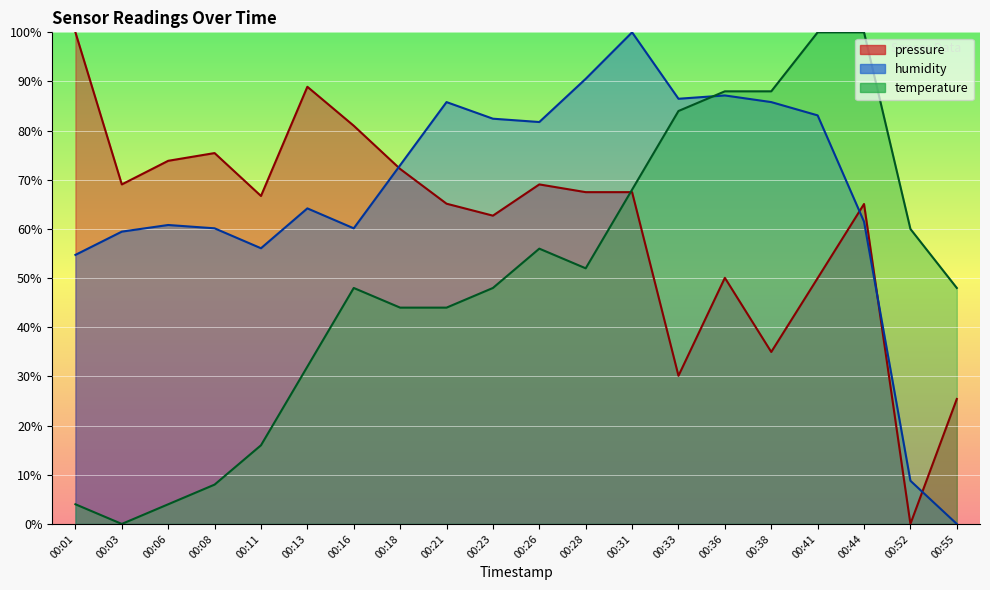

What is the maximum value for pressure?

100.0